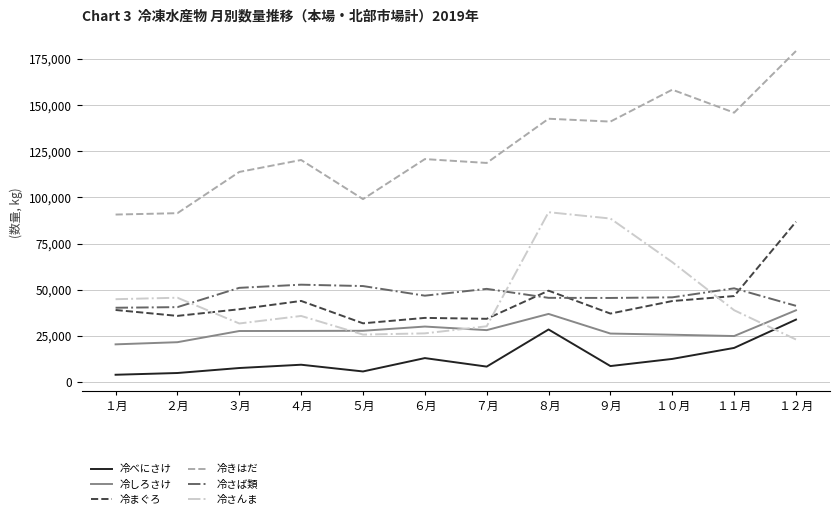

What is the total value across all series at １０月?

351533